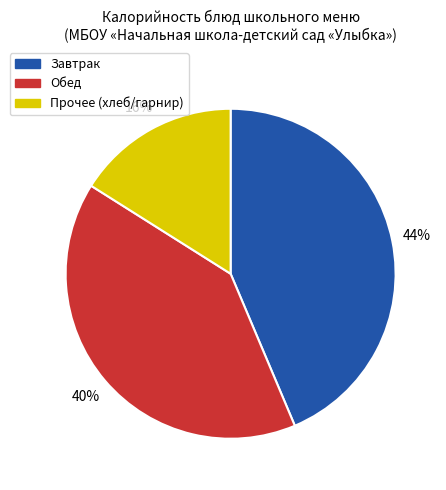

To the nearest percent, what is the difference between the largest and smallest slice percentages?

28%